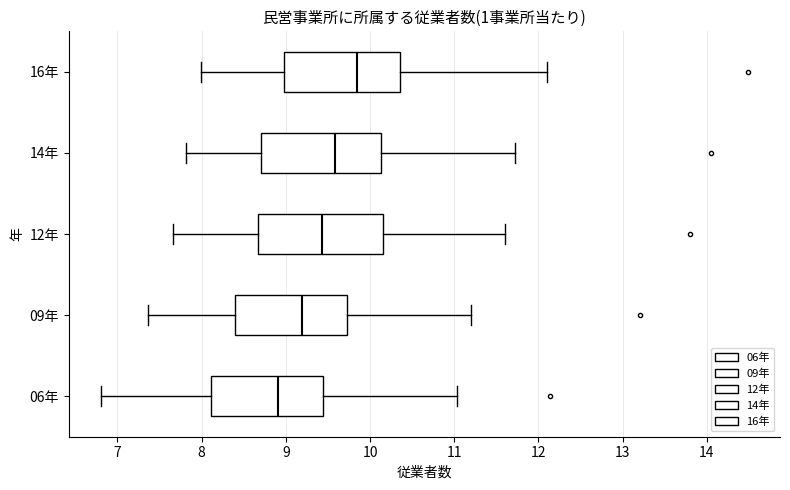

Reading bottom to top, transcribe this box plot: for each box, give where its median line is, the range the box spans, and where its two whiskers end, as read against the x-axis. The values are not printed on the chart, so give them approximately, as read against the axis.

06年: median 8.9, box 8.1 to 9.4, whiskers 6.8 to 11.0
09年: median 9.2, box 8.4 to 9.7, whiskers 7.4 to 11.2
12年: median 9.4, box 8.7 to 10.2, whiskers 7.7 to 11.6
14年: median 9.6, box 8.7 to 10.1, whiskers 7.8 to 11.7
16年: median 9.9, box 9.0 to 10.4, whiskers 8.0 to 12.1